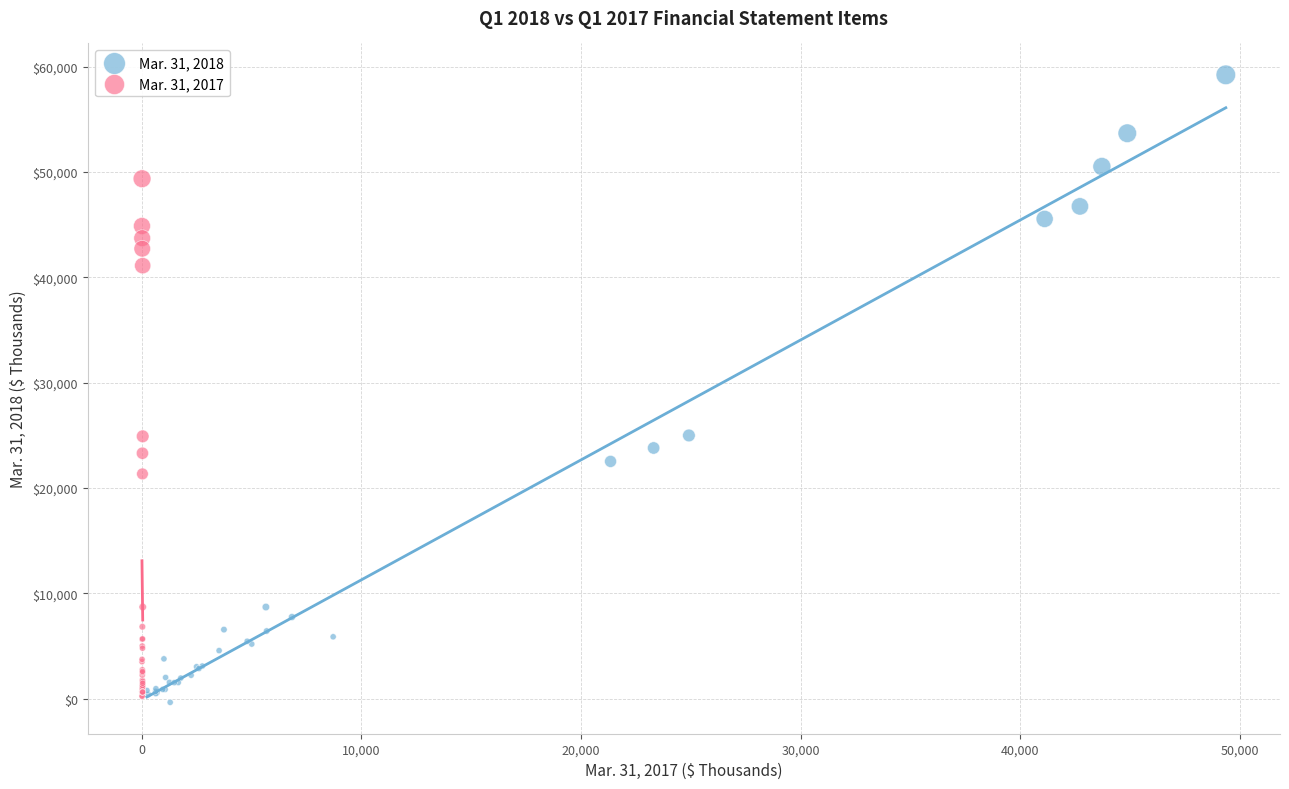

Which series has the largest Y range (max minus min)?

Mar. 31, 2018